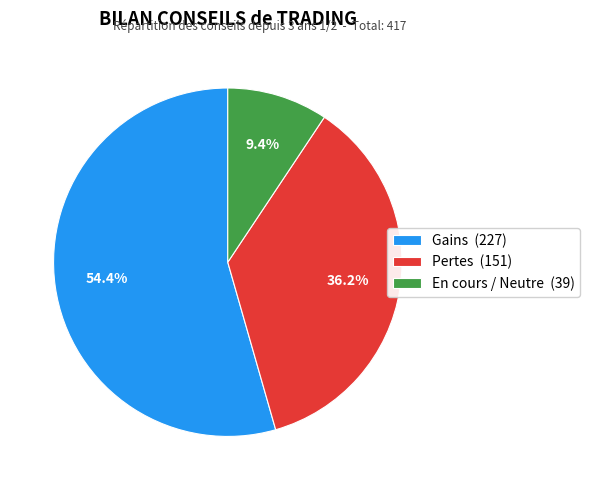

Which slice is the largest?

Gains